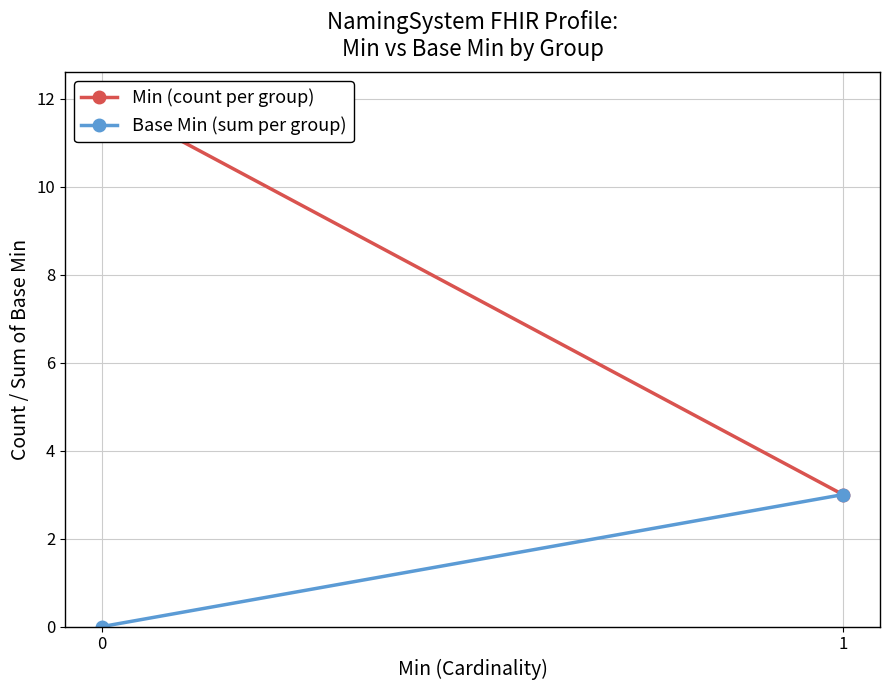

The value of Min (count per group) at 0 is 12. True or false?

True